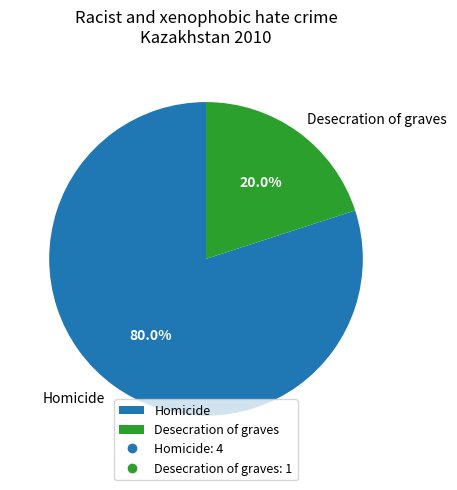

Is there any slice that represents more than half of the pie?

Yes